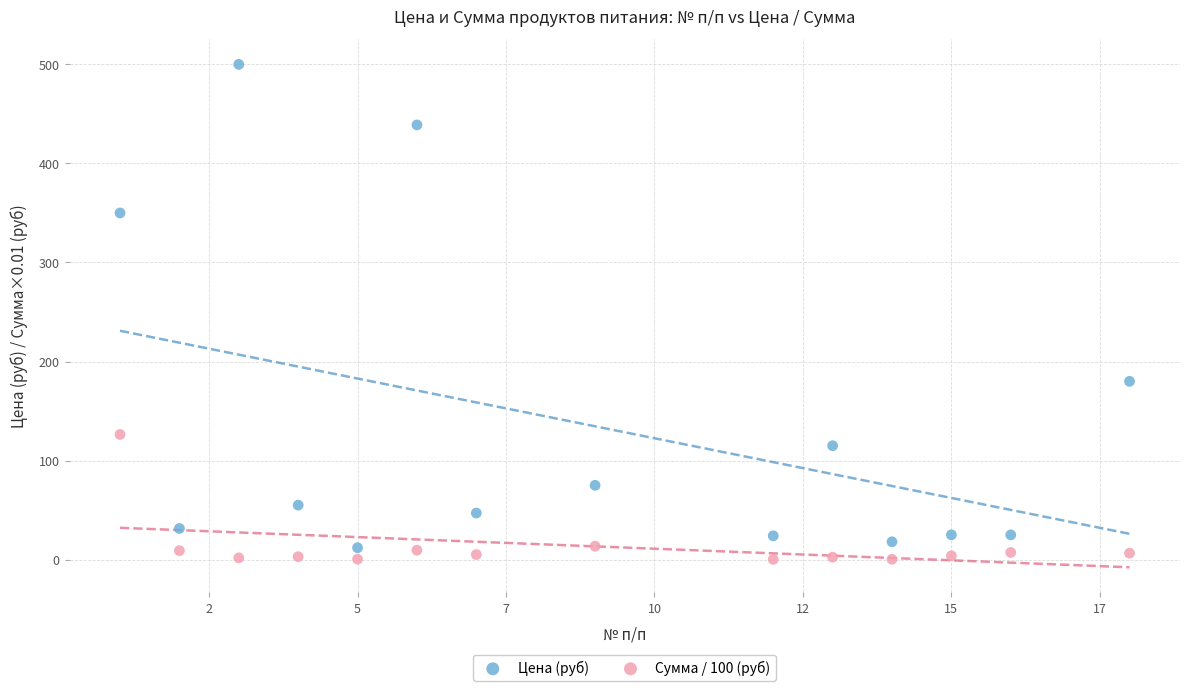

What is the X range (max minus min) for the scatter plot?

17.0